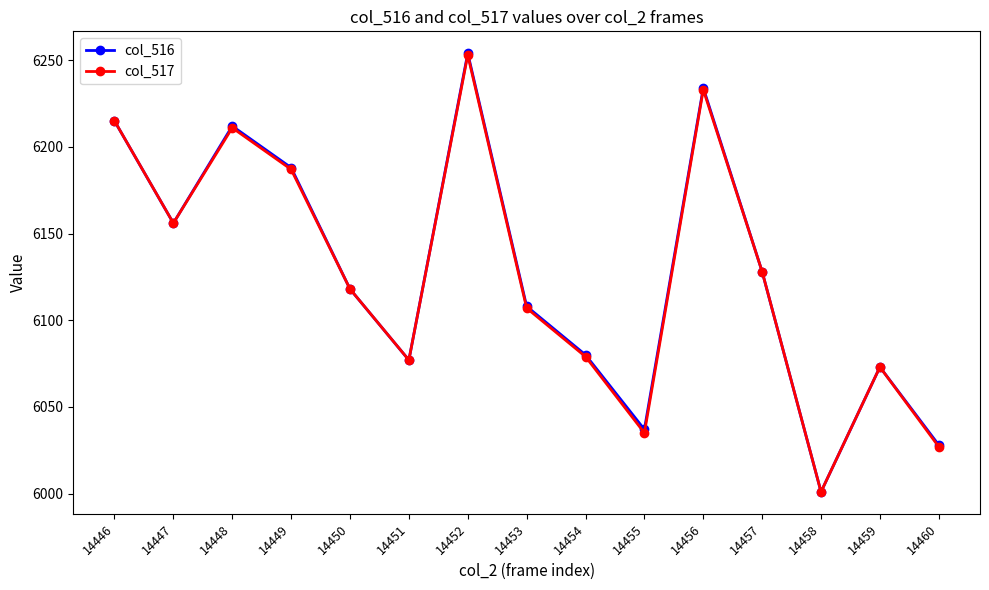

What is the difference between the maximum and minimum values in the col_516 series?

253